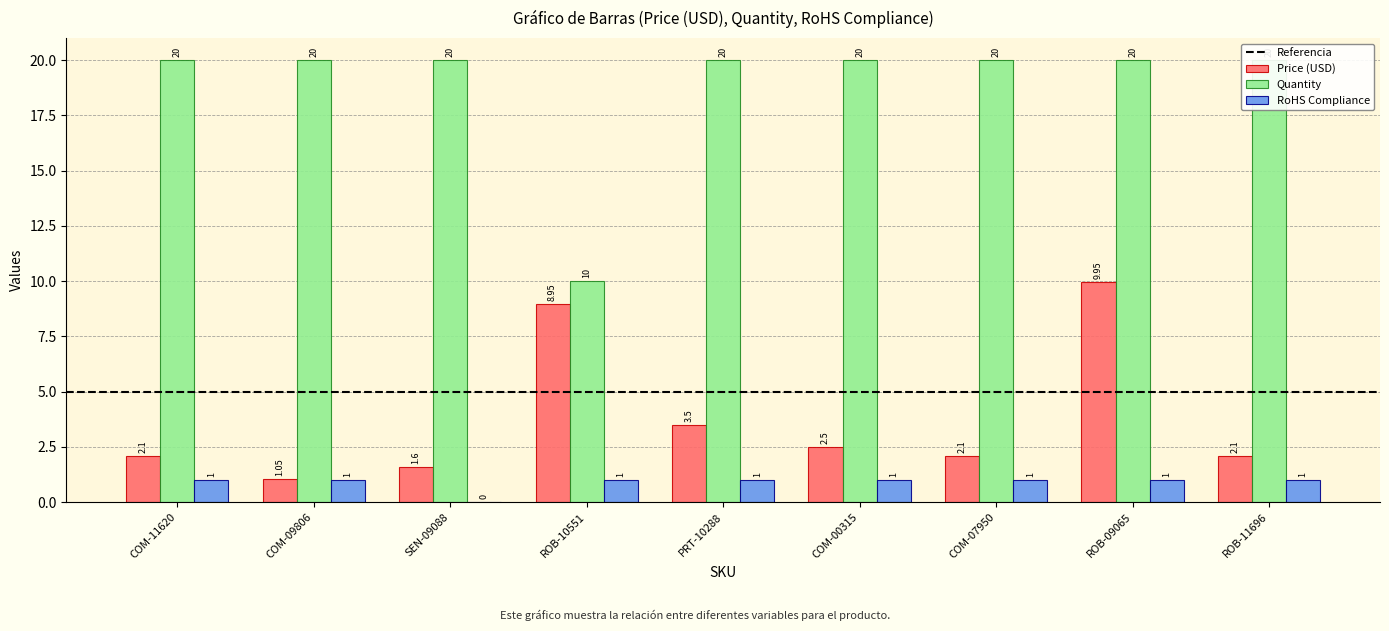

Rank the series at COM-11620 from lowest to highest value.

RoHS Compliance, Price (USD), Quantity